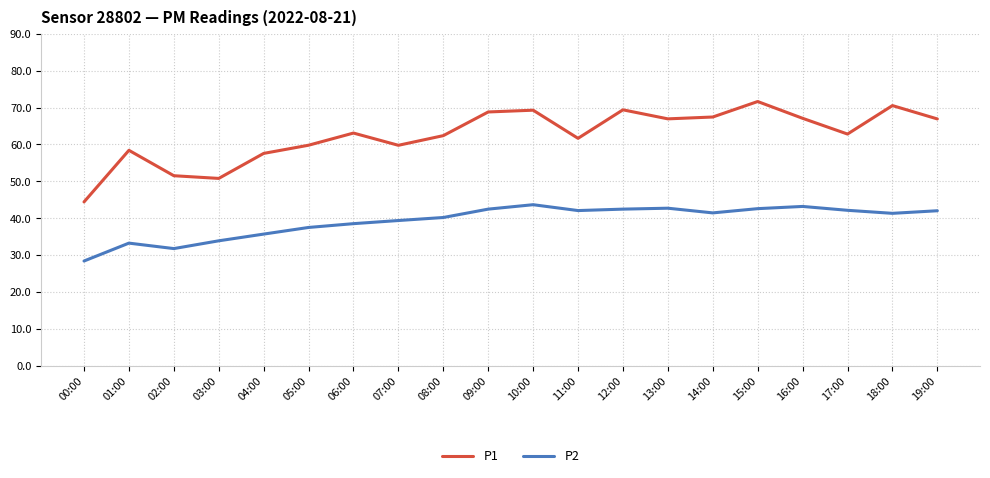

Between 13:00 and 17:00, which series saw the biggest shift?

P1